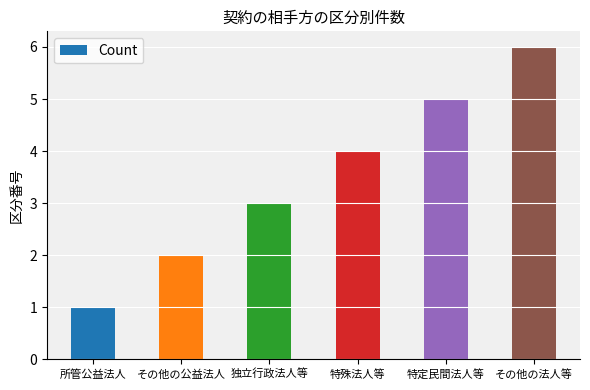

Where is the data nearest to the value 3?

独立行政法人等